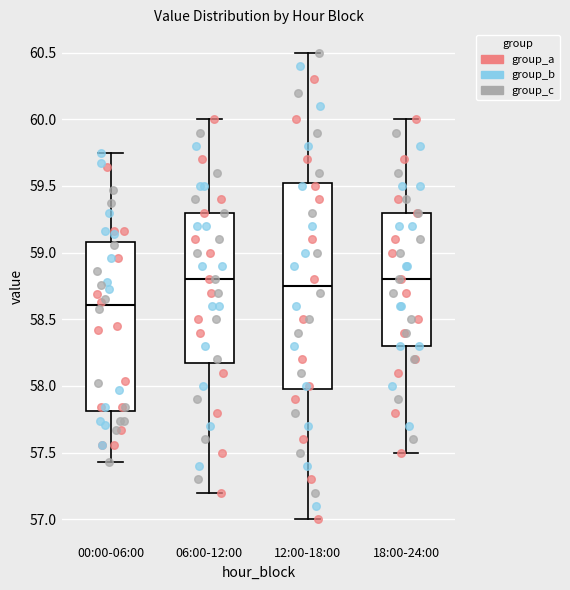

Which box is the tallest, from its lower edge to its upper edge?

12:00-18:00